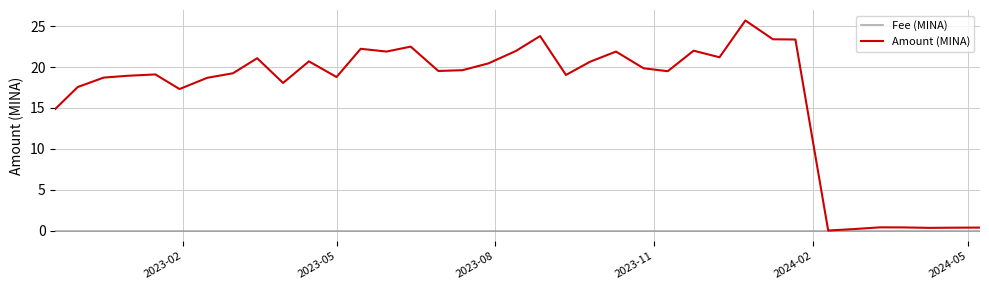

Which series has the largest range (max minus min)?

Amount (MINA)